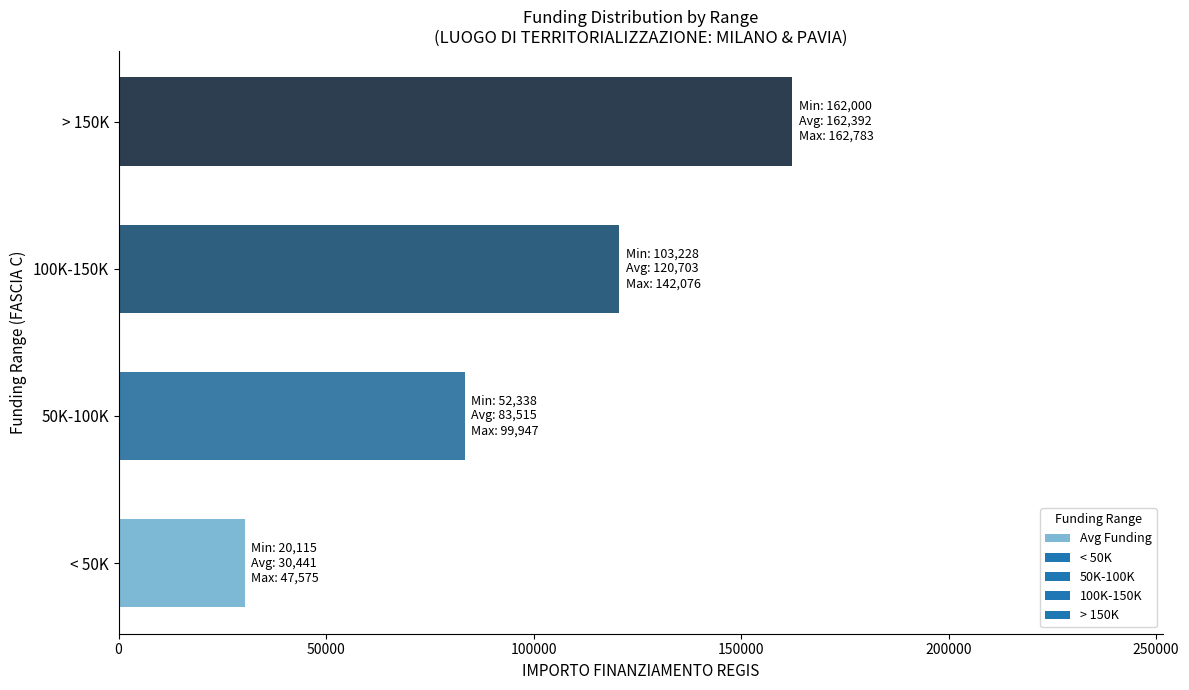

Is it true that the value at 50K-100K is 83515.2?

True